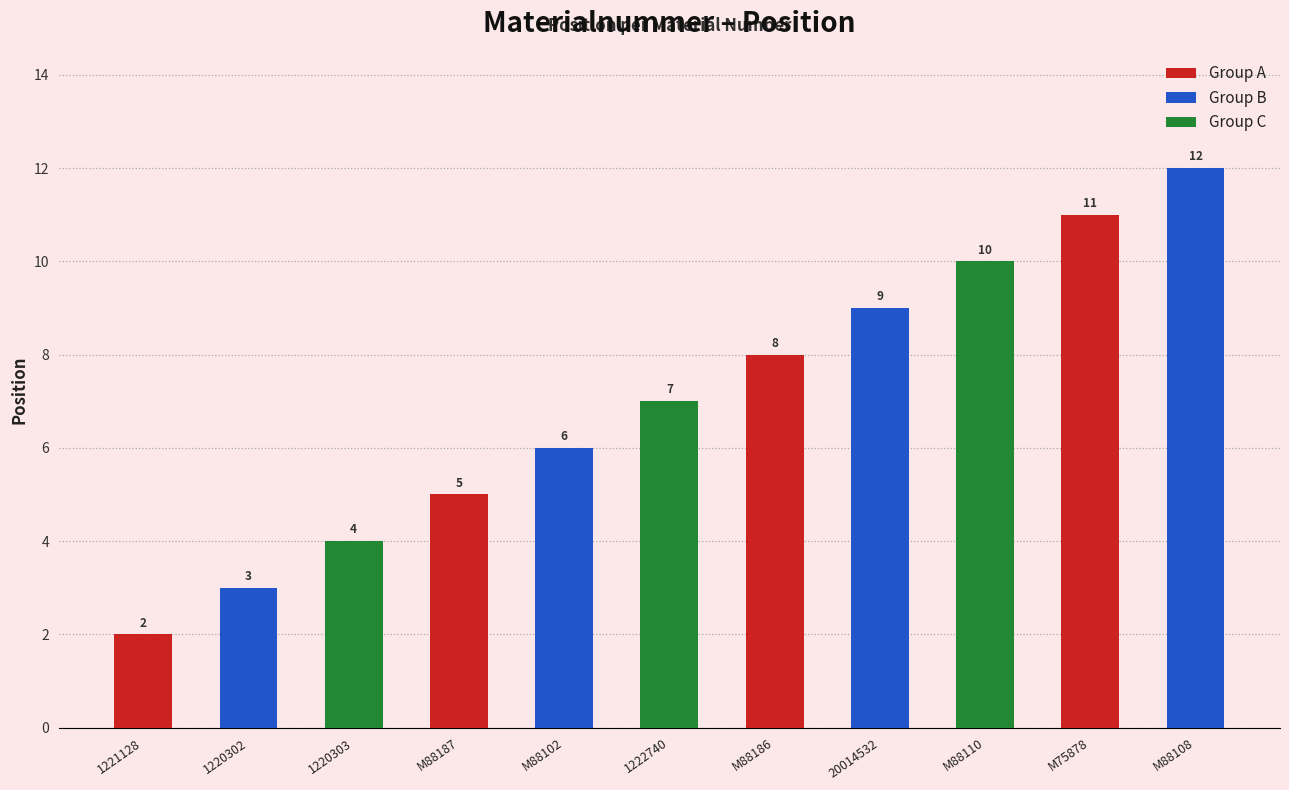

List the labels in order of value, largest first.

M88108, M75878, M88110, 20014532, M88186, 1222740, M88102, M88187, 1220303, 1220302, 1221128